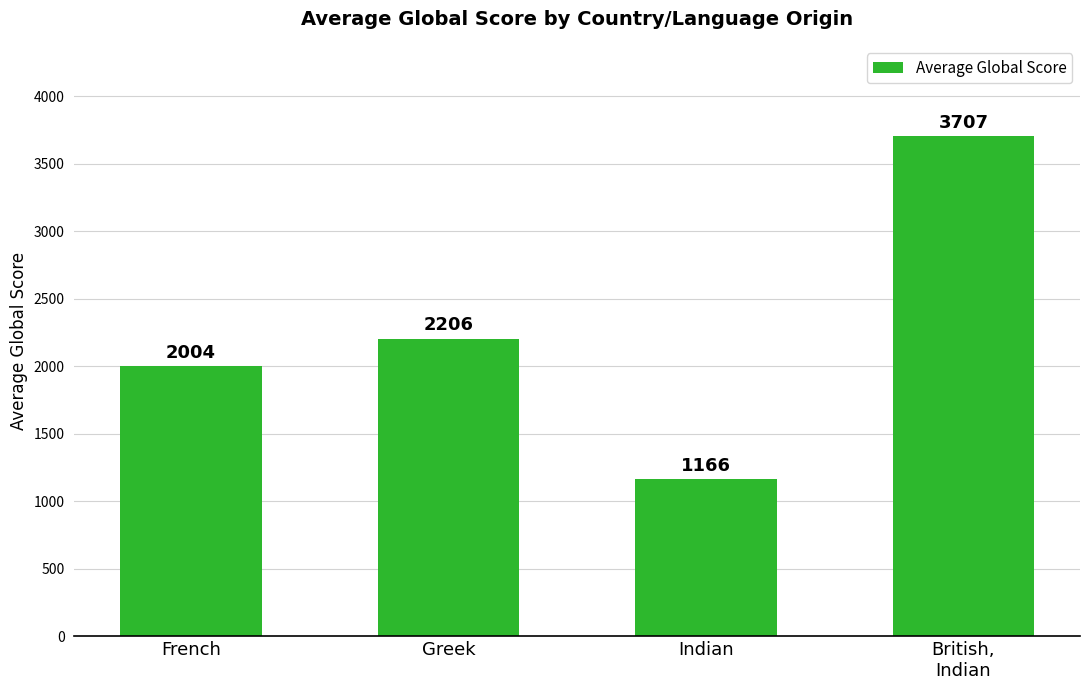

The chart shows a value of 1618 at Indian. True or false?

False